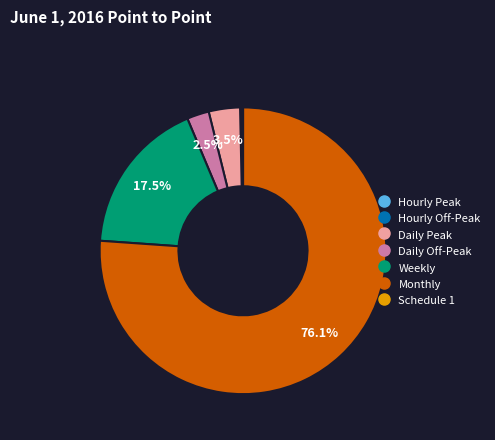

Is the sum of Daily Peak and Monthly greater than half?

Yes